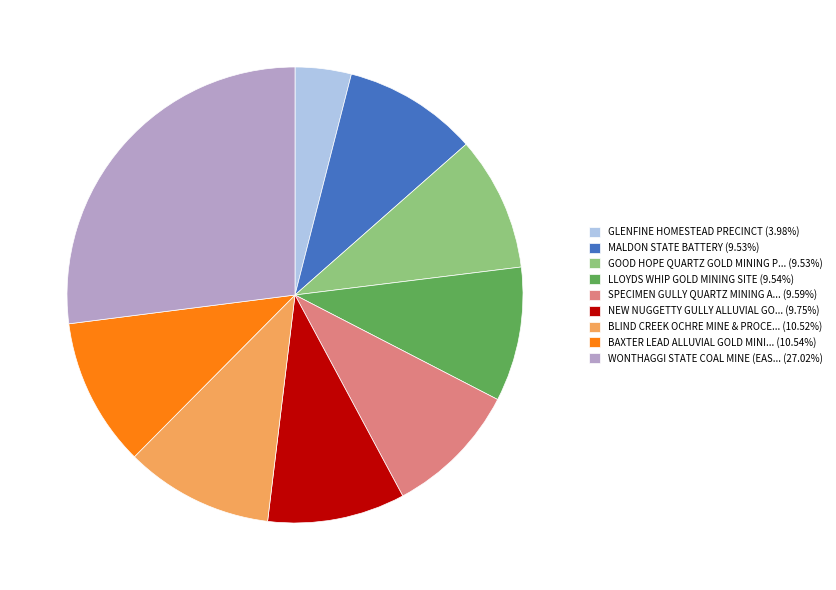

Is there any slice that represents more than half of the pie?

No